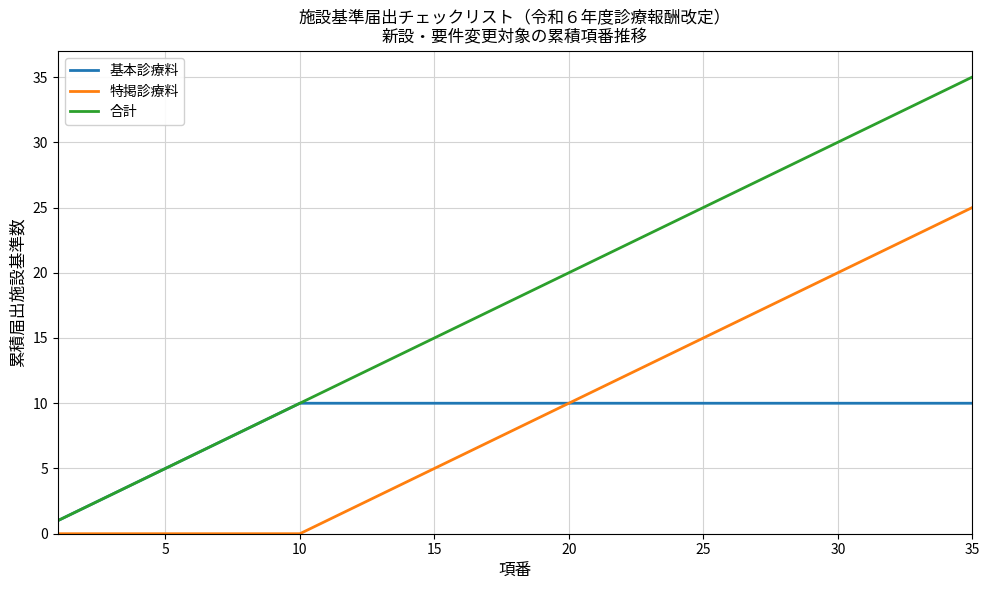

Which series has the widest spread of values?

合計